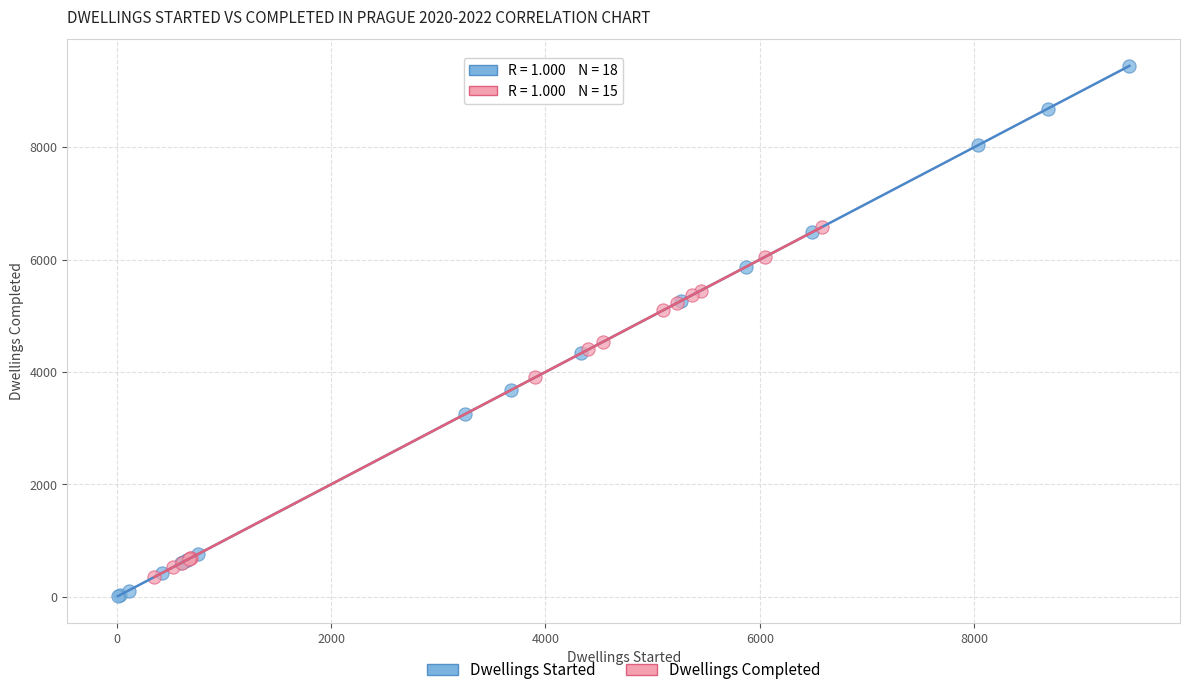

Which series reaches the maximum Y coordinate?

Dwellings Started